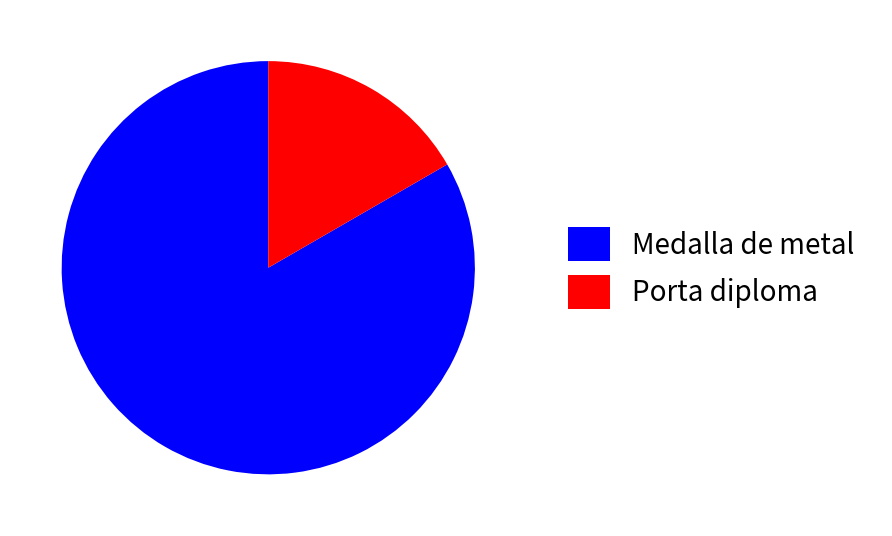

Is the sum of Medalla de metal and Porta diploma greater than half?

Yes